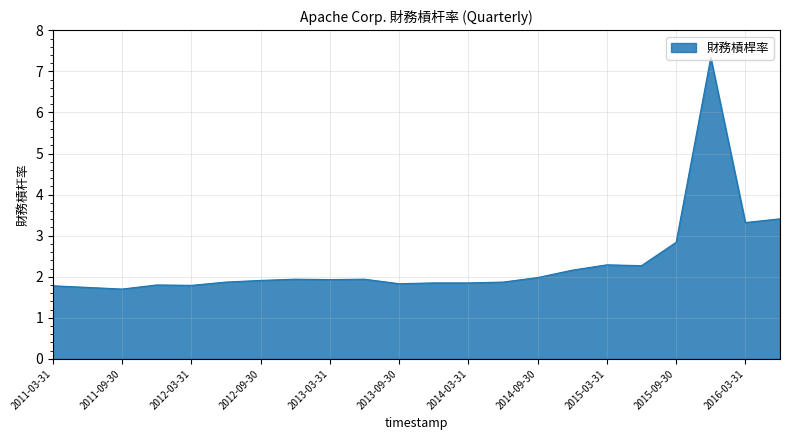

What is the minimum value shown in the chart?

1.7